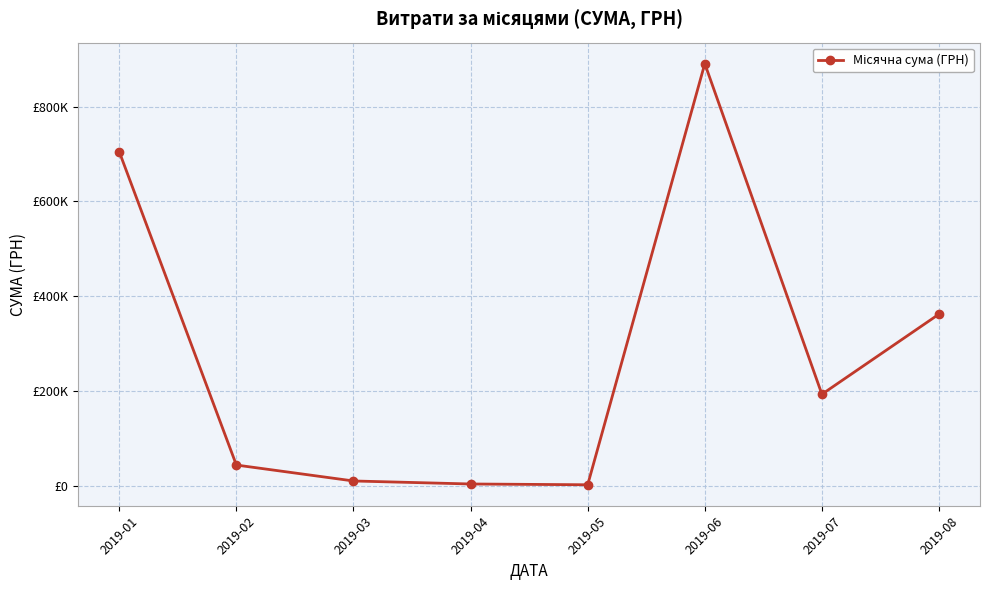

Which has a higher value, 2019-04 or 2019-02?

2019-02